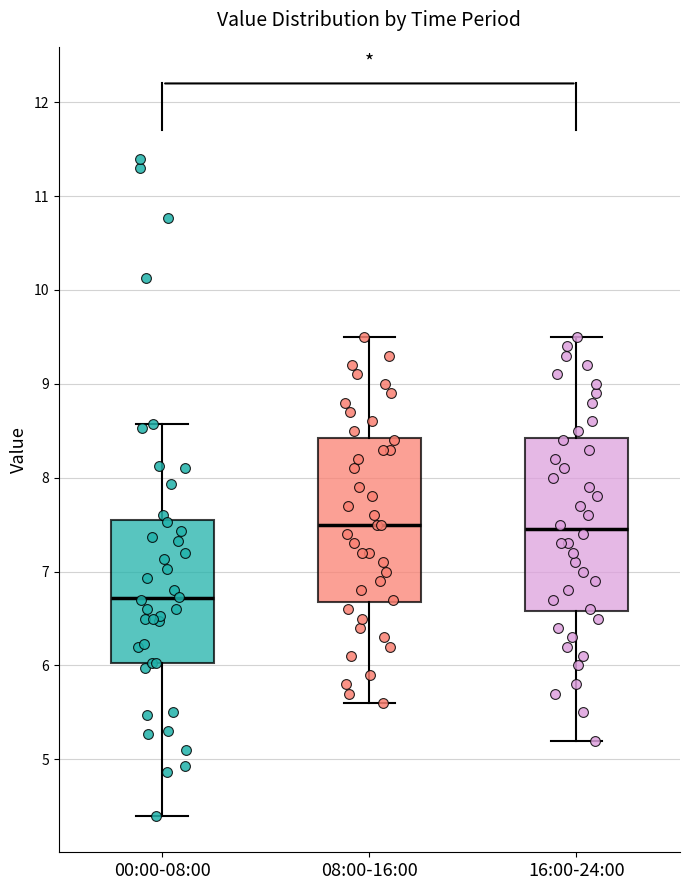

Reading left to right, read every box against the y-axis: the position of its median line, the range the box covers, and the ends of its whiskers. The values are not printed on the chart, so give them approximately, as read against the axis.

00:00-08:00: median 6.7, box 6.0 to 7.5, whiskers 4.4 to 8.6
08:00-16:00: median 7.5, box 6.7 to 8.4, whiskers 5.6 to 9.5
16:00-24:00: median 7.5, box 6.6 to 8.4, whiskers 5.2 to 9.5